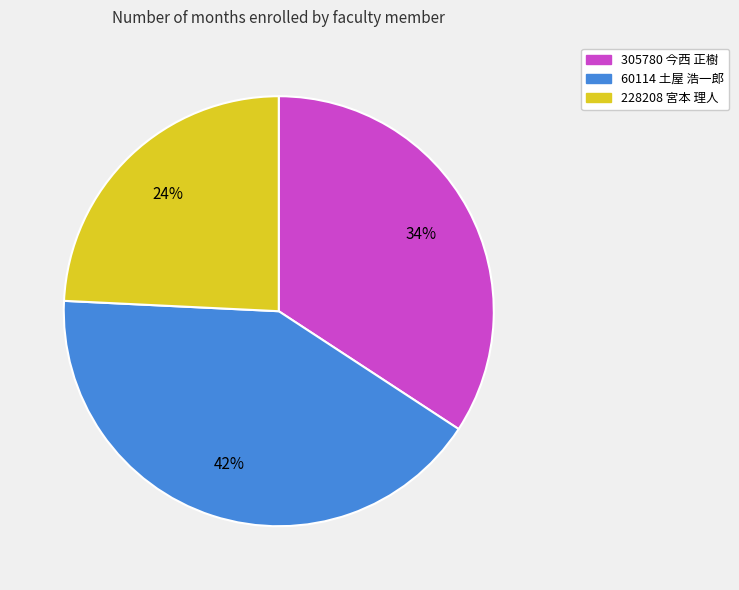

Combined, do 60114 土屋 浩一郎 and 305780 今西 正樹 account for over 50%?

Yes